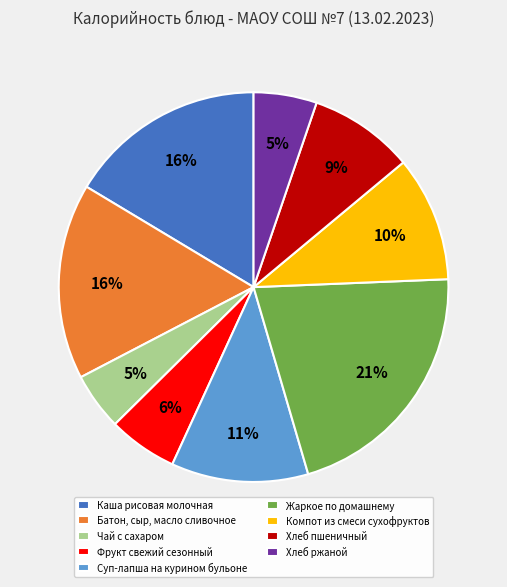

Is Суп-лапша на курином бульоне the majority of the pie?

No